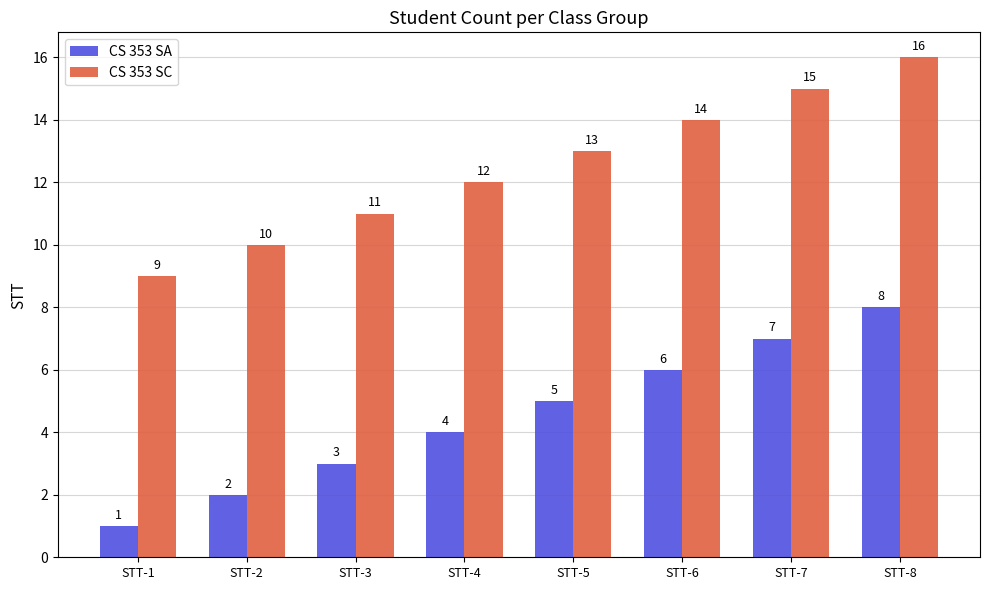

What is the smallest value displayed?

1